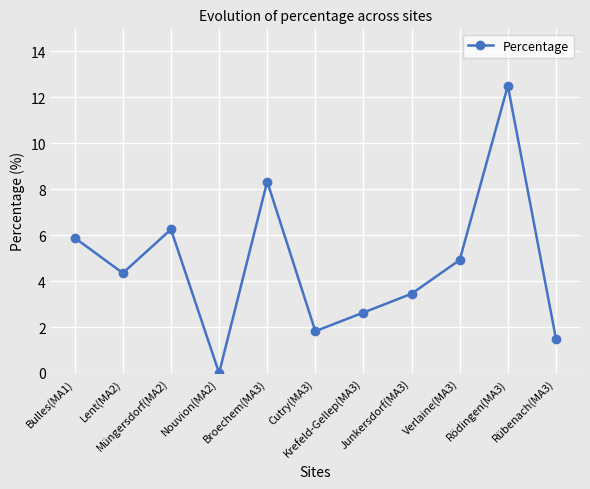

True or false: the data shows 6.0 at Junkersdorf(MA3).

False